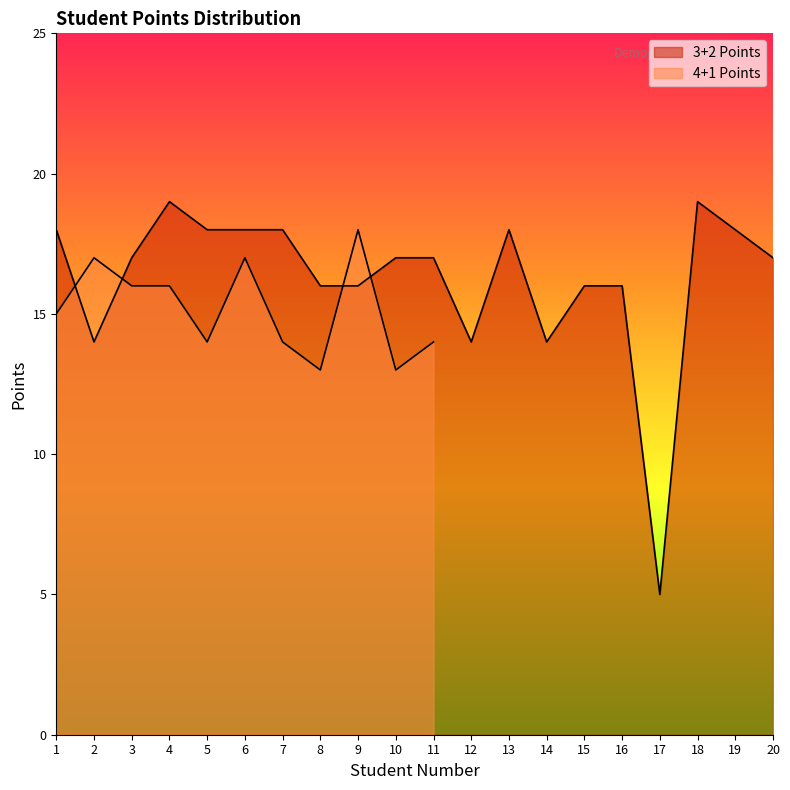

What is the sum of all values?

325